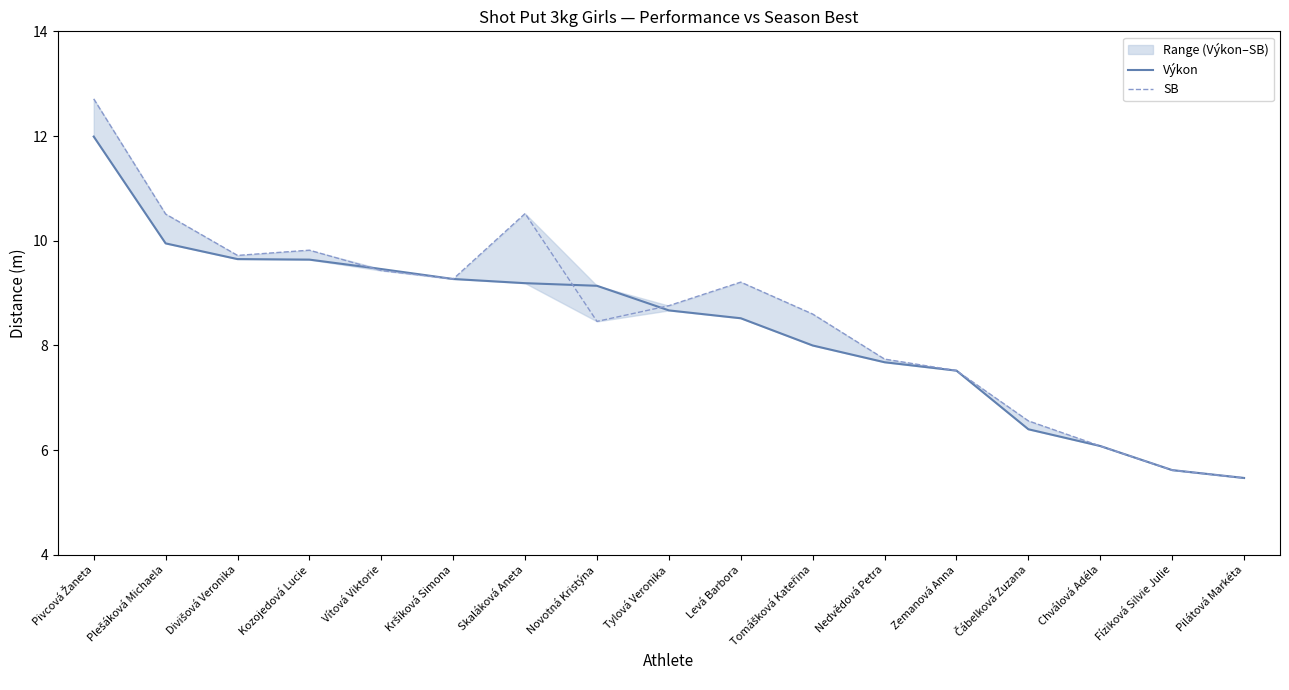

How many interior local valleys does the SB series have?

3